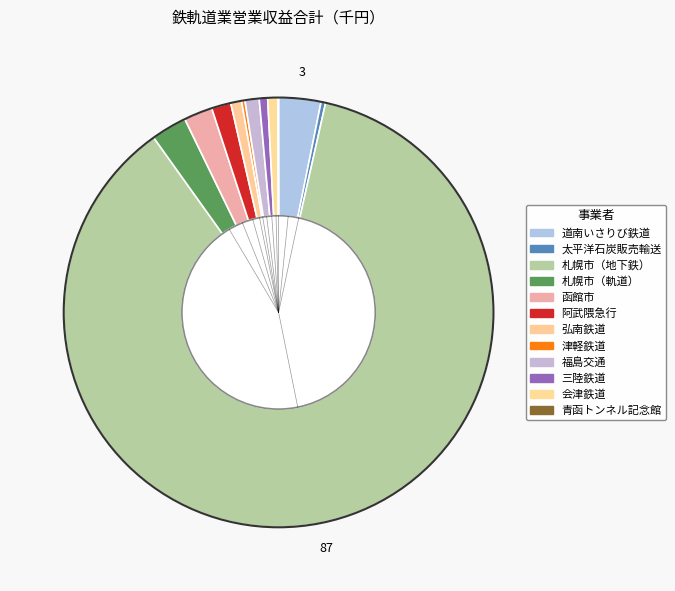

How many slices are in this pie chart?

12